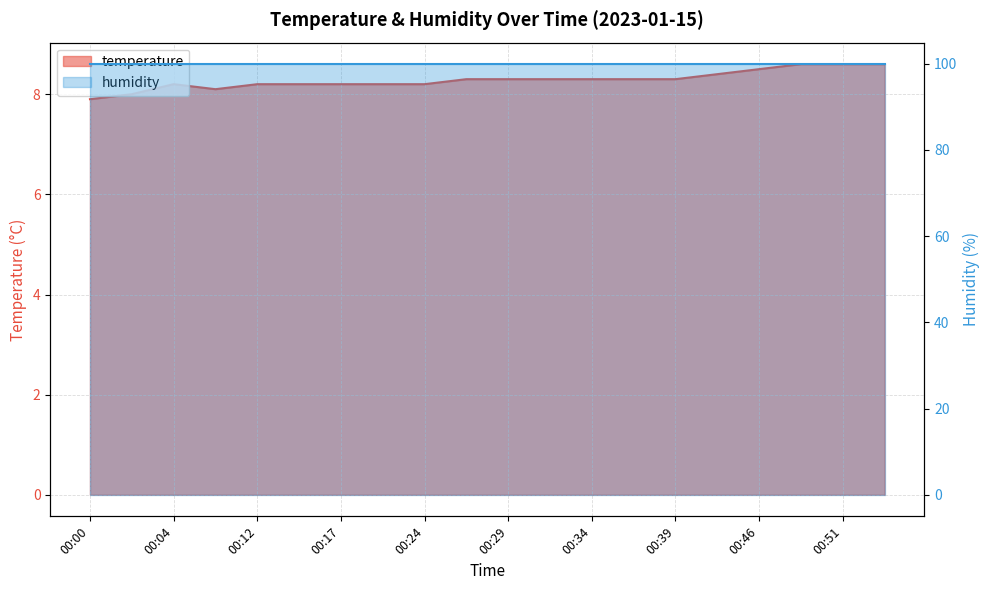

At which category does the data reach its first local valley?

00:07